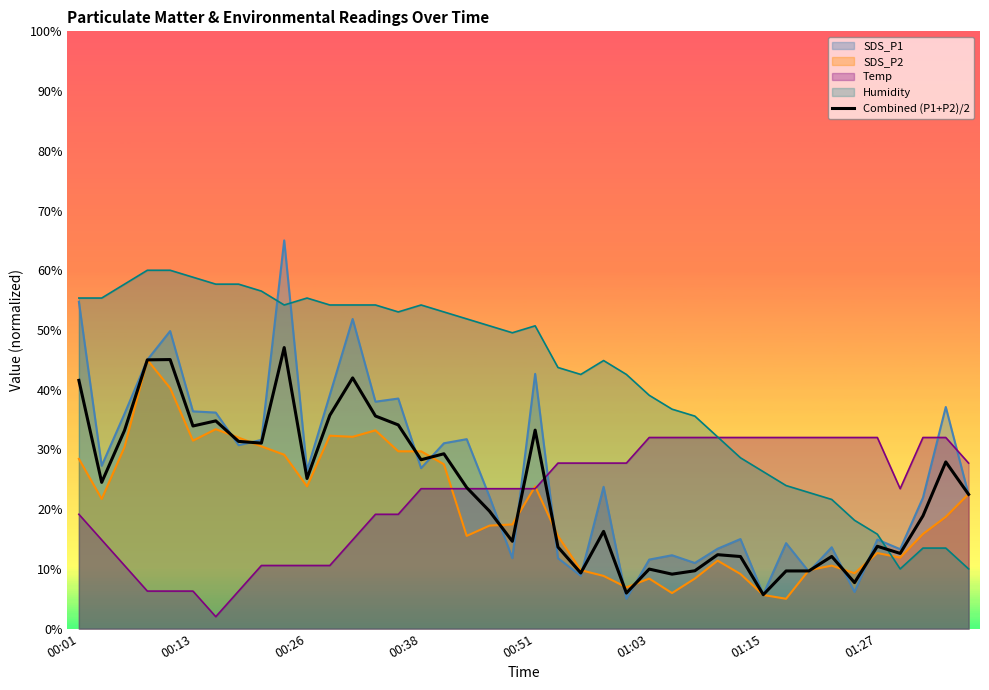

At which label does the data first exceed 23?

00:01